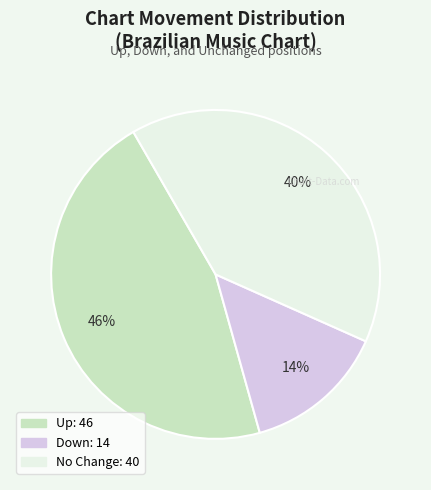

Is there any slice that represents more than half of the pie?

No